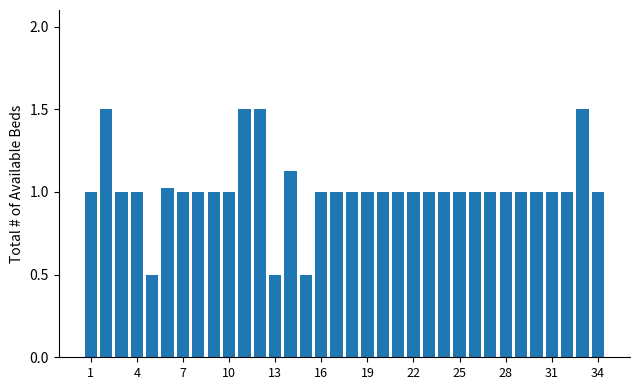

What is the value of the 2nd bar from the left?

1.5